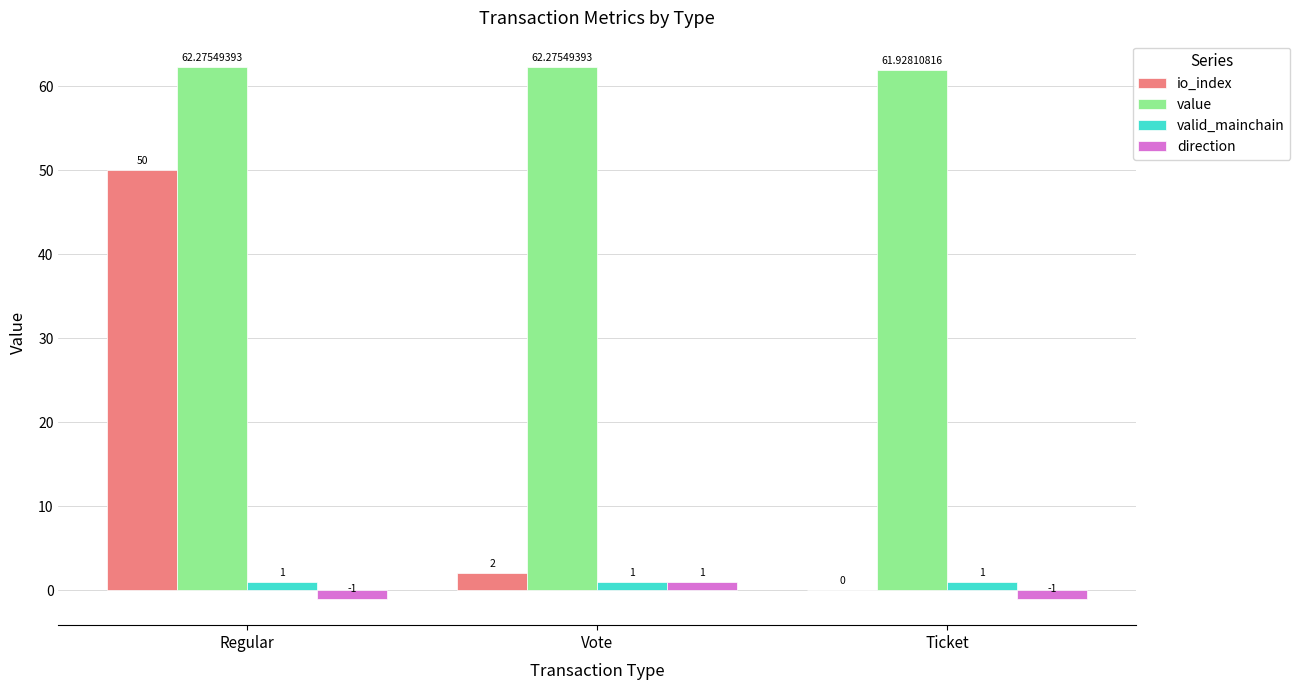

Reading left to right, extract all data points from this chart.

io_index: 50.0	2.0	0.0
value: 62.3	62.3	61.9
valid_mainchain: 1.0	1.0	1.0
direction: -1.0	1.0	-1.0